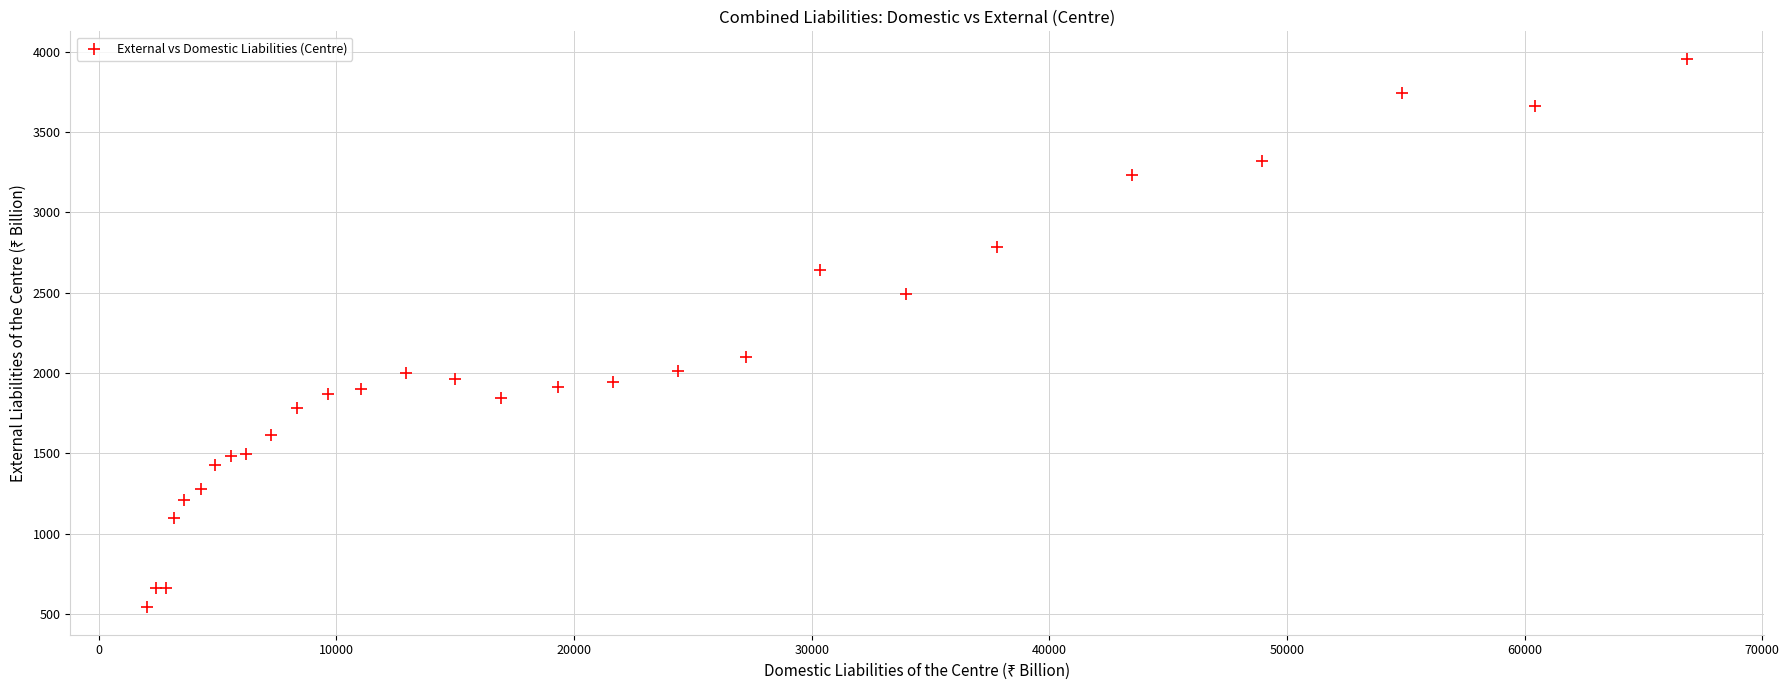

What Y value in the scatter plot is closest to 2248?

2100.9